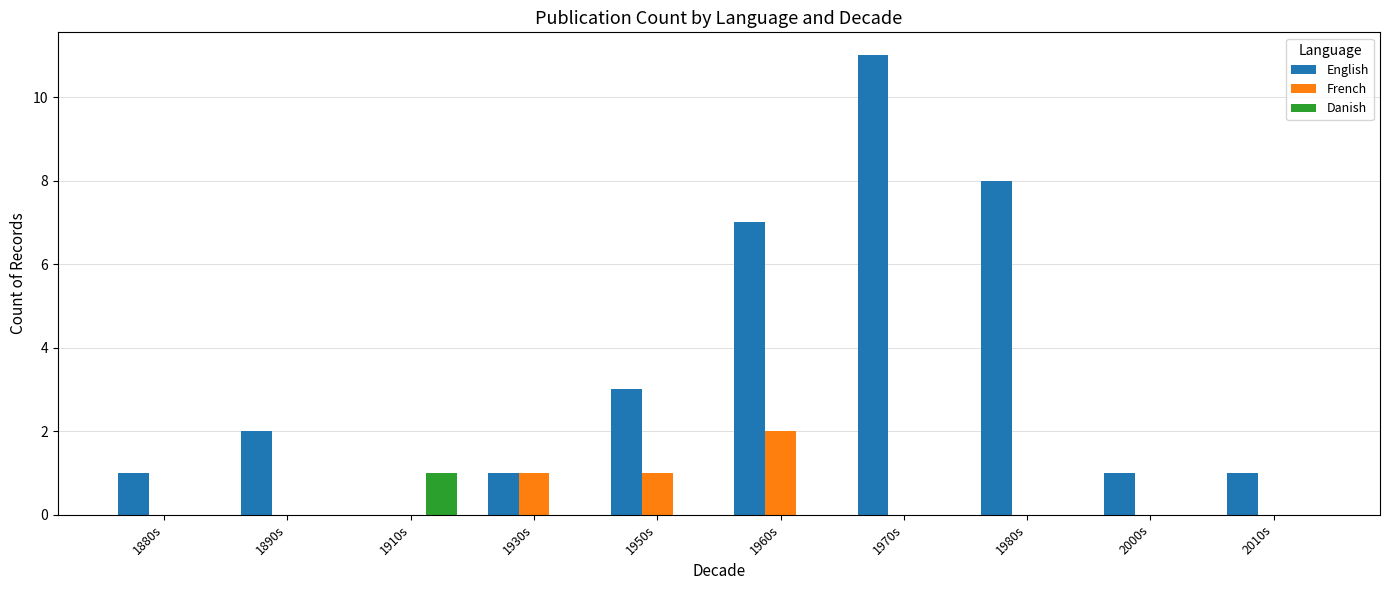

How many series are shown in this chart?

3